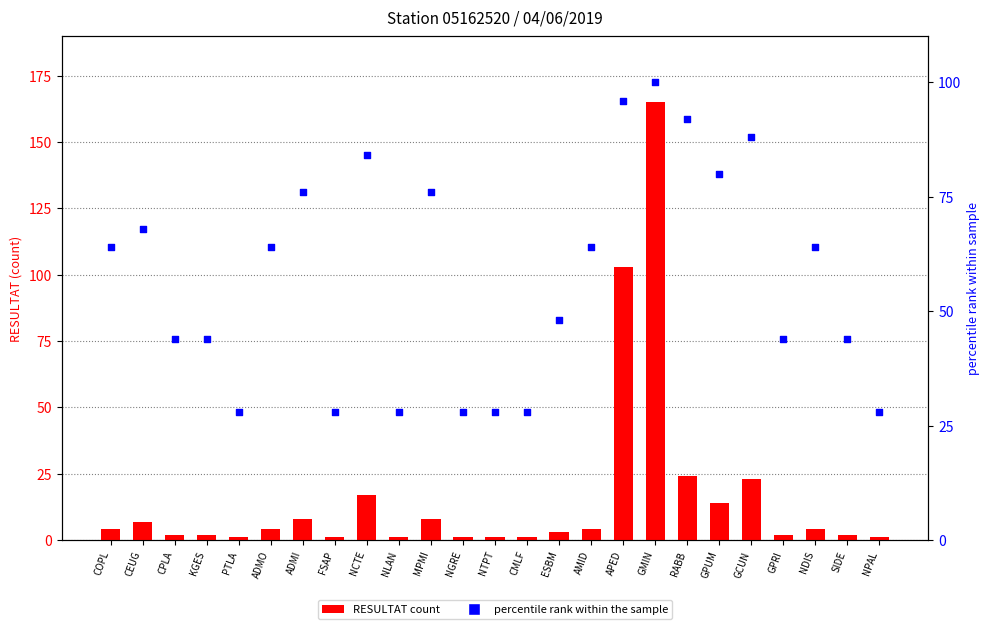

At which category is the sum across all series the highest?

GMIN